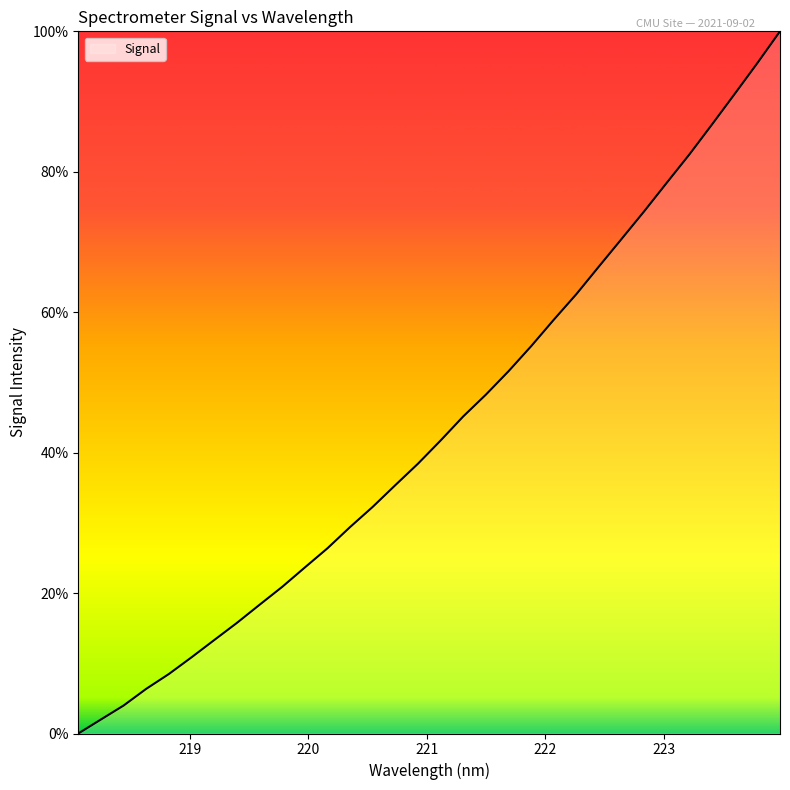

What is the difference between the maximum and minimum values?

100.0